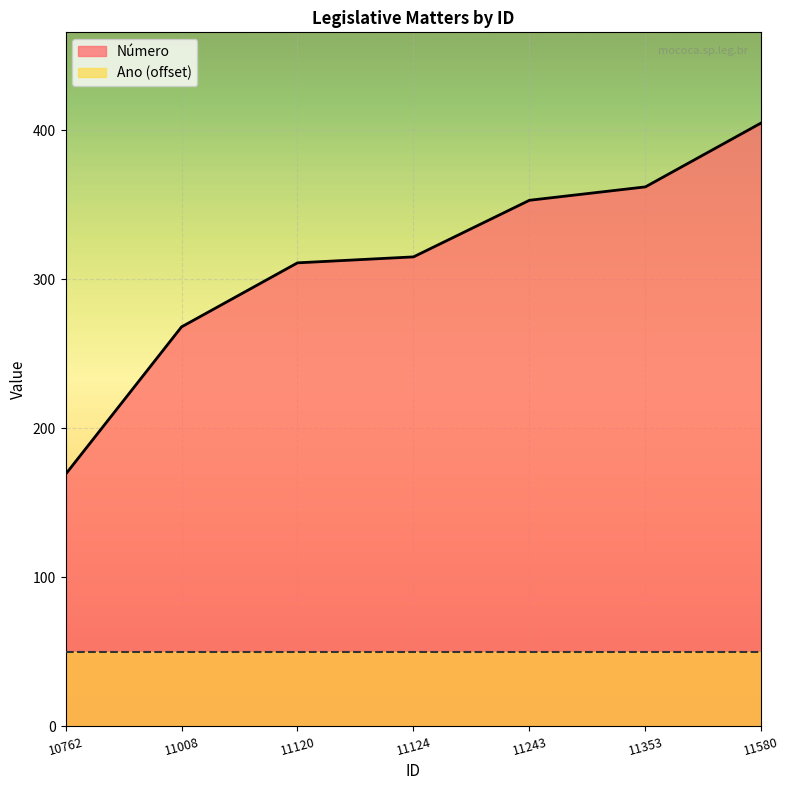

What is the difference between the values at 11580 and 11120?

94